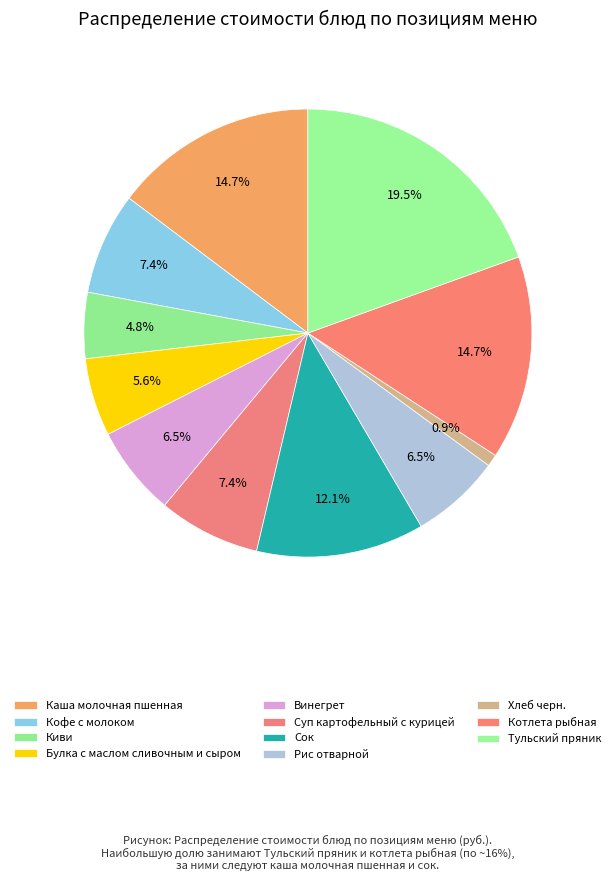

Combined, what portion of the pie is Суп картофельный с курицей and Сок?

19.5%